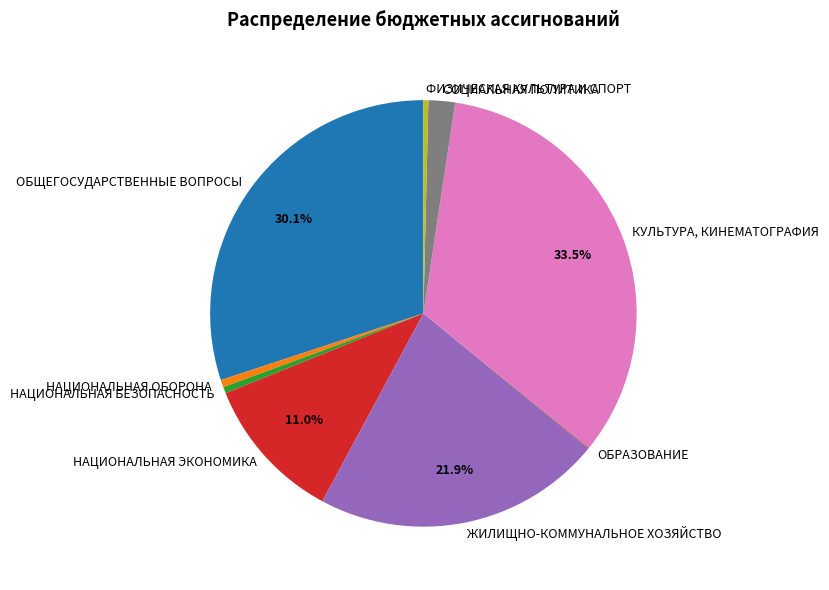

What is the largest slice in the pie chart?

КУЛЬТУРА, КИНЕМАТОГРАФИЯ